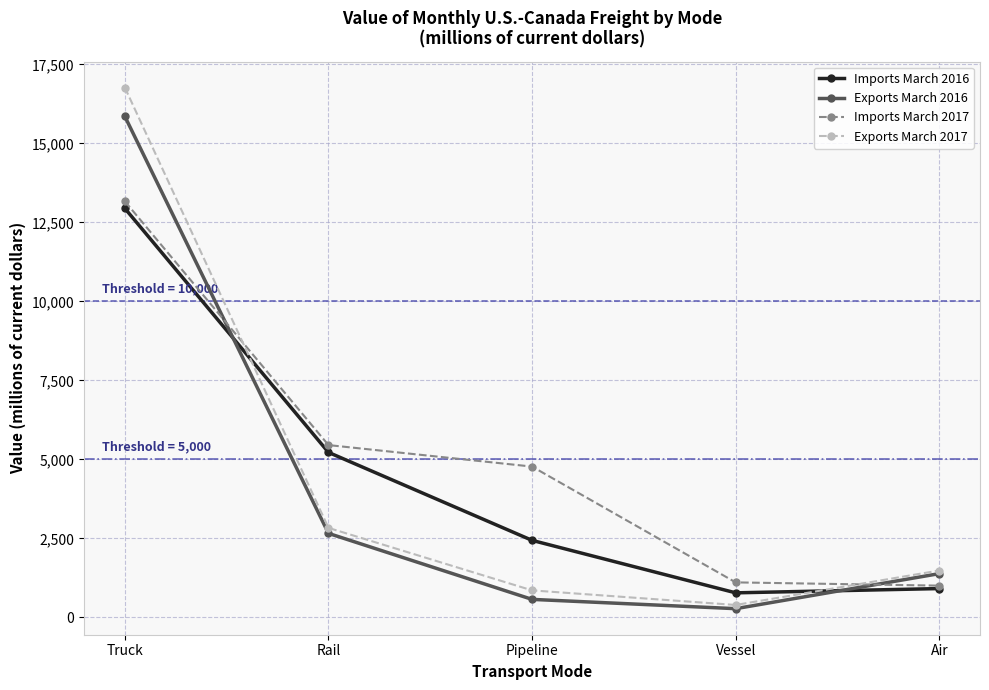

Between Truck and Rail, which series saw the biggest shift?

Exports March 2017